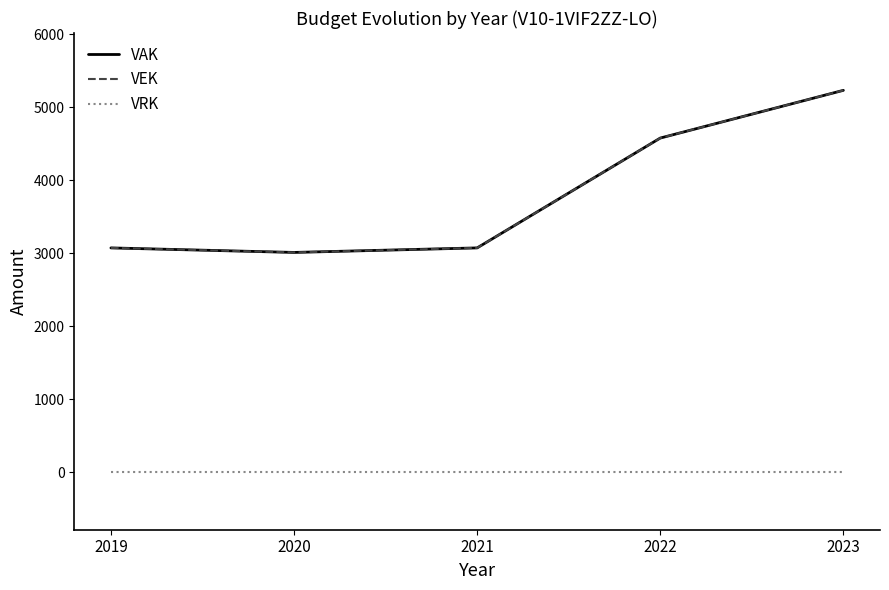

At how many categories does at least one series exceed 889?

5